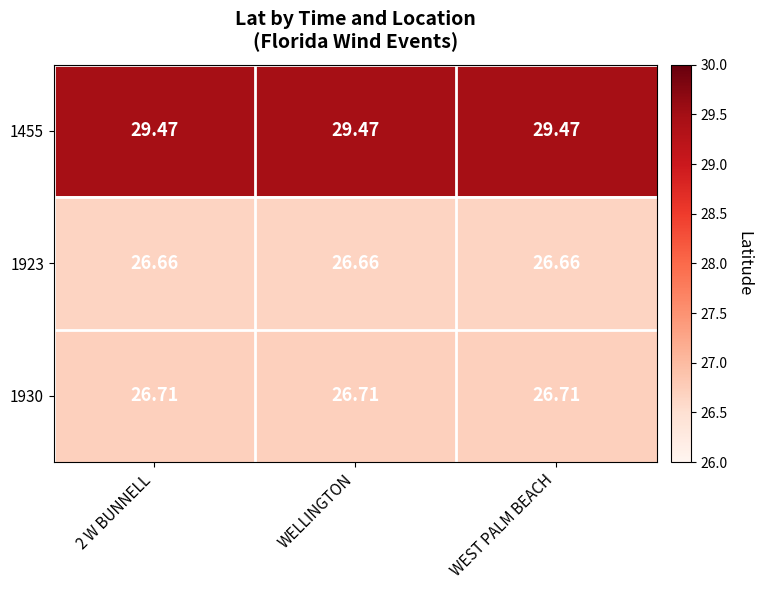

How many categories are shown in the chart?

3